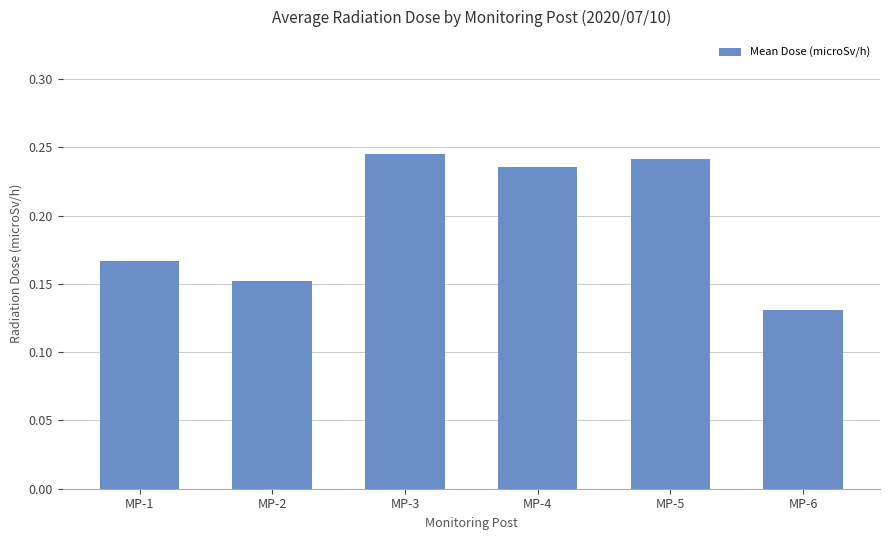

List the labels in order of value, largest first.

MP-3, MP-5, MP-4, MP-1, MP-2, MP-6